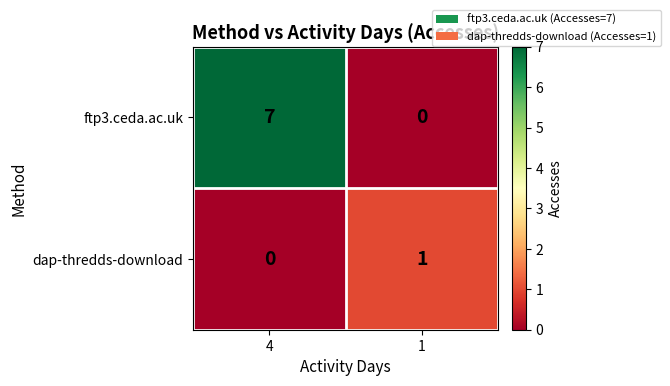

What is the difference between the maximum and minimum values in the ftp3.ceda.ac.uk series?

7